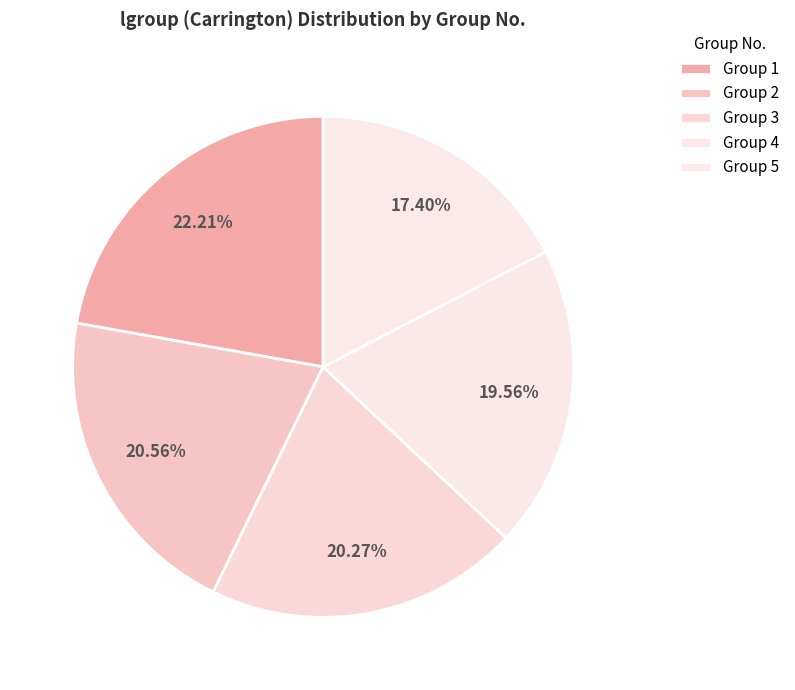

How many slices are in this pie chart?

5